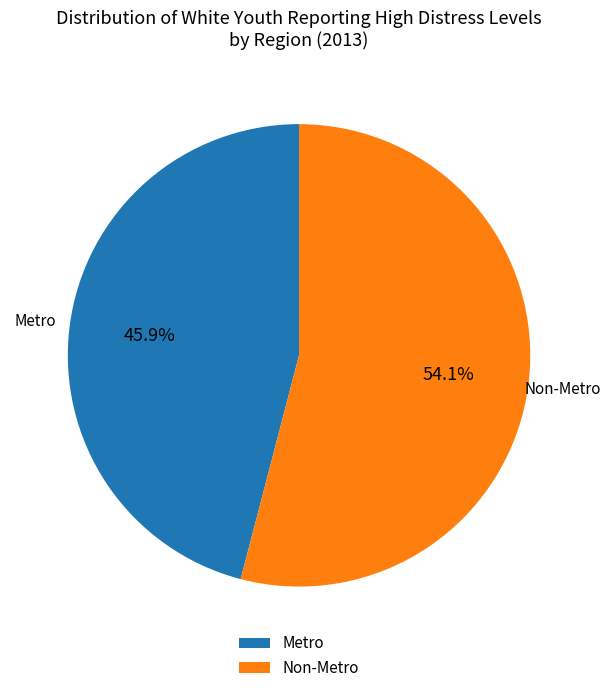

Which category accounts for the majority?

Non-Metro